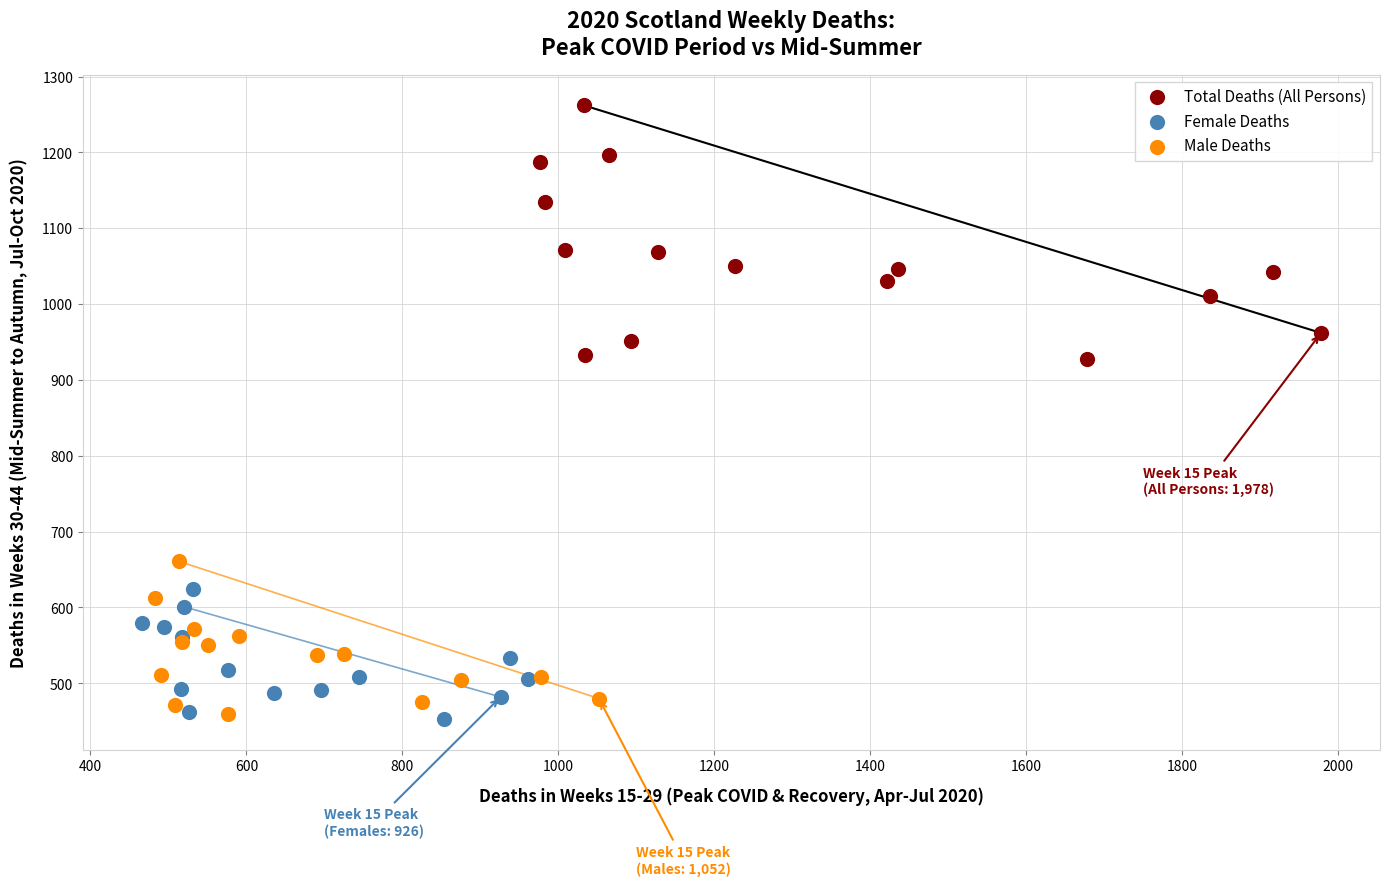

What are all the series names shown in the legend?

Total Deaths (All Persons), Female Deaths, Male Deaths